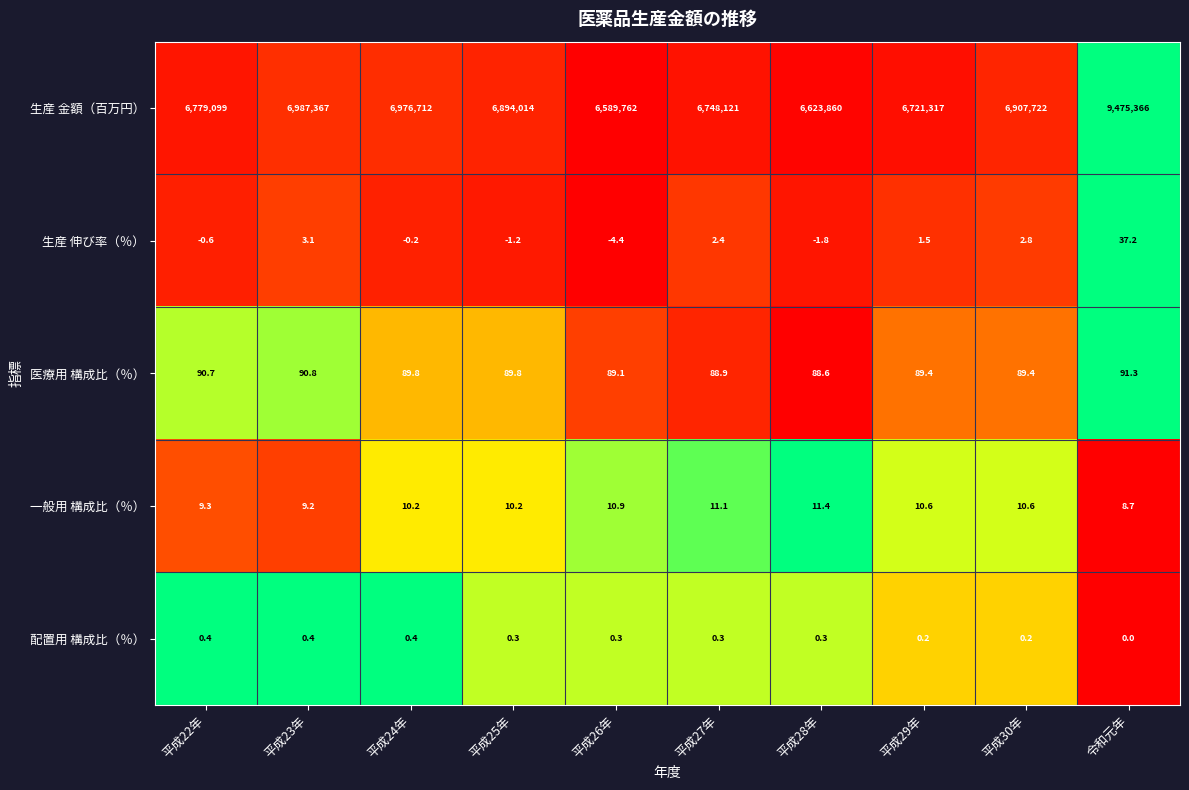

Which series has the largest range (max minus min)?

生産 金額（百万円）